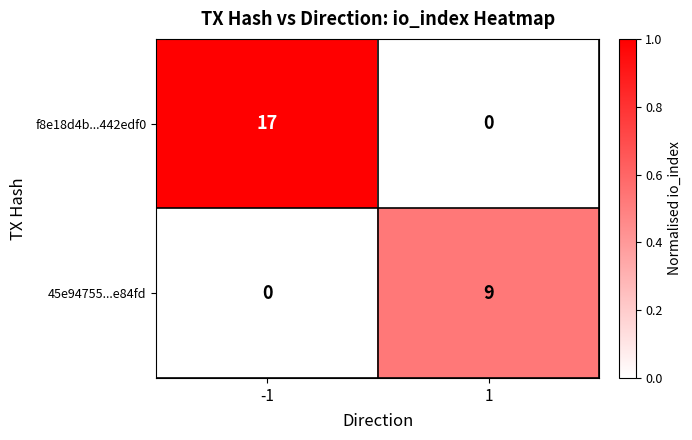

What value does the f8e18d4b...442edf0 series have at -1, to the nearest 10?

20